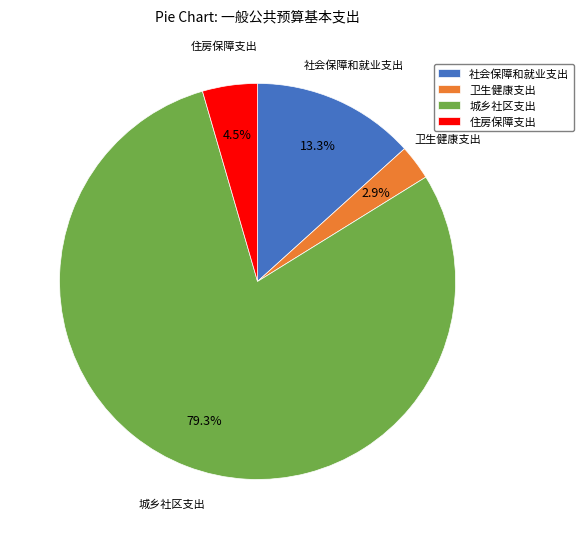

How many slices are in this pie chart?

4